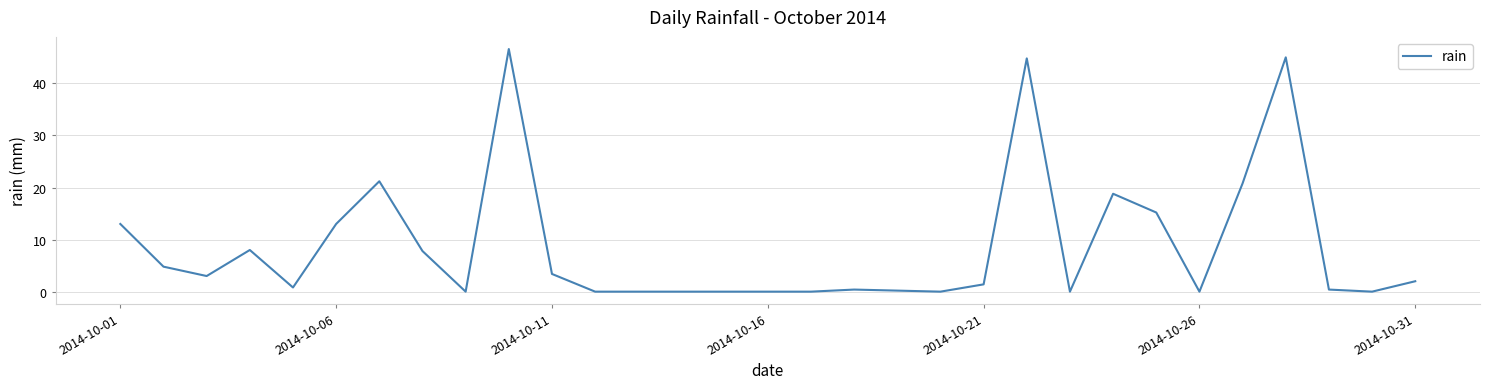

What is the difference between the maximum and minimum values?

46.6